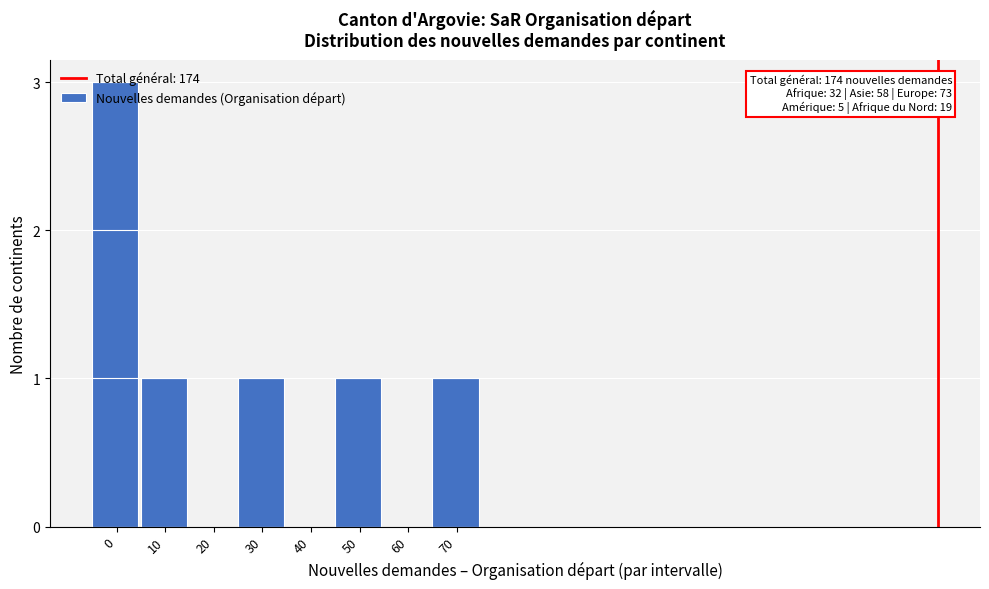

Is it true that the value at 20 is 0?

True